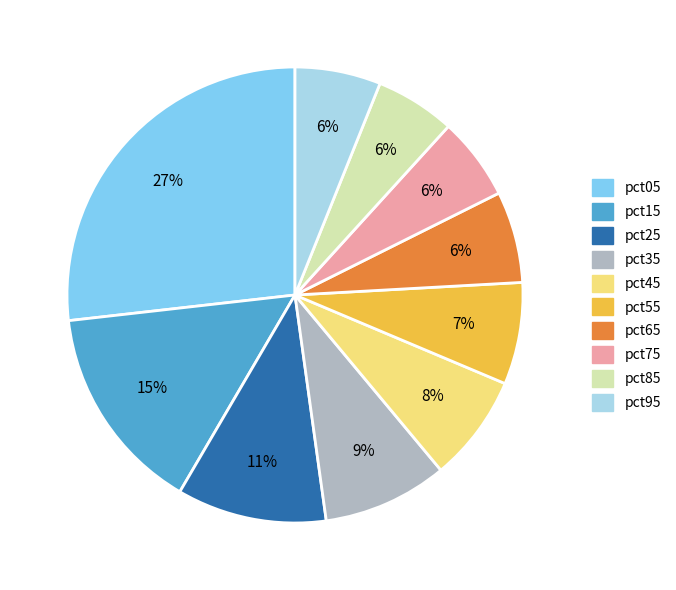

Is the sum of pct15 and pct75 greater than half?

No